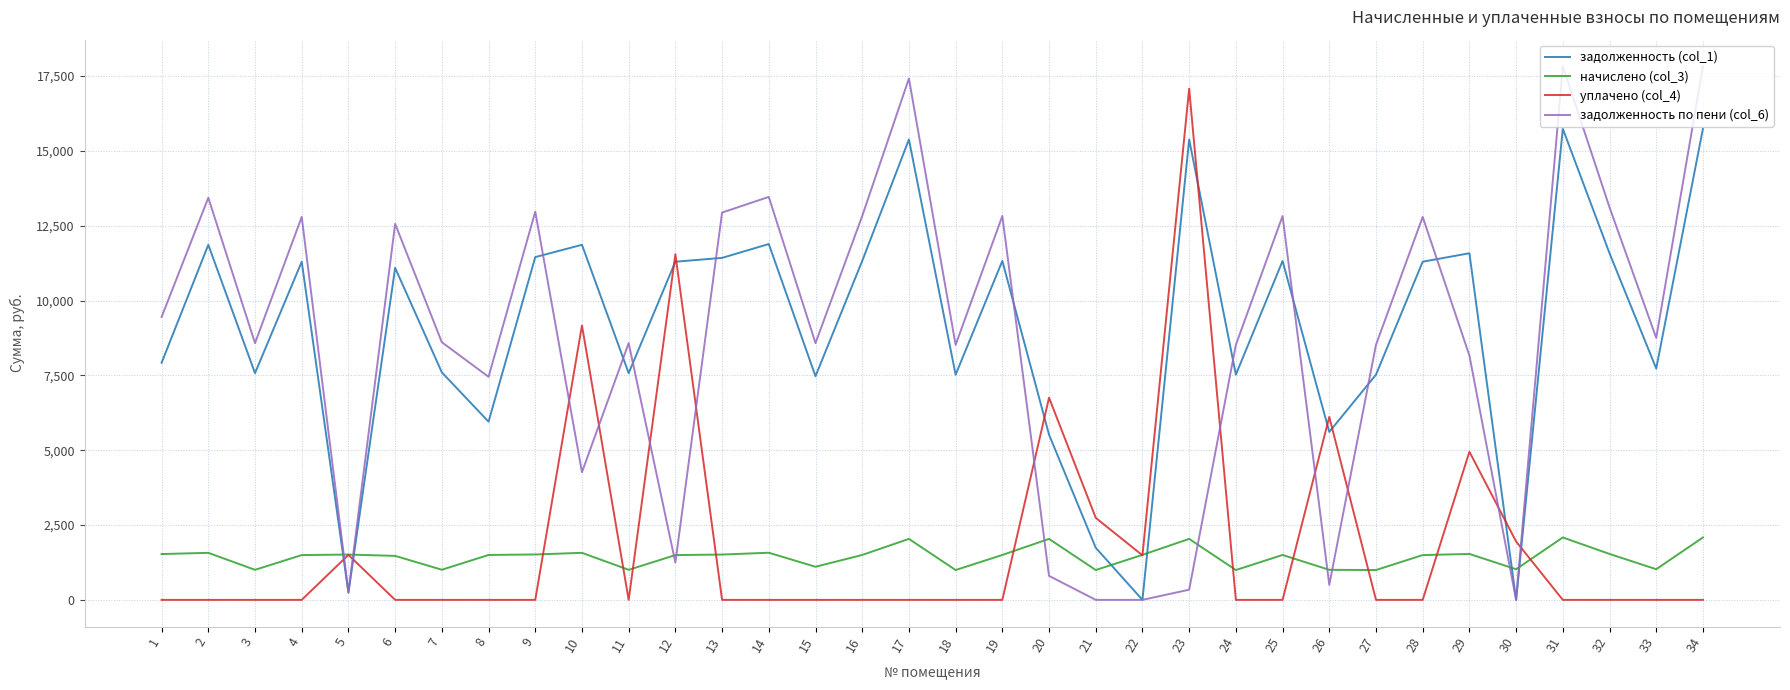

The value of задолженность (col_1) at 6 is 16608.5. True or false?

False